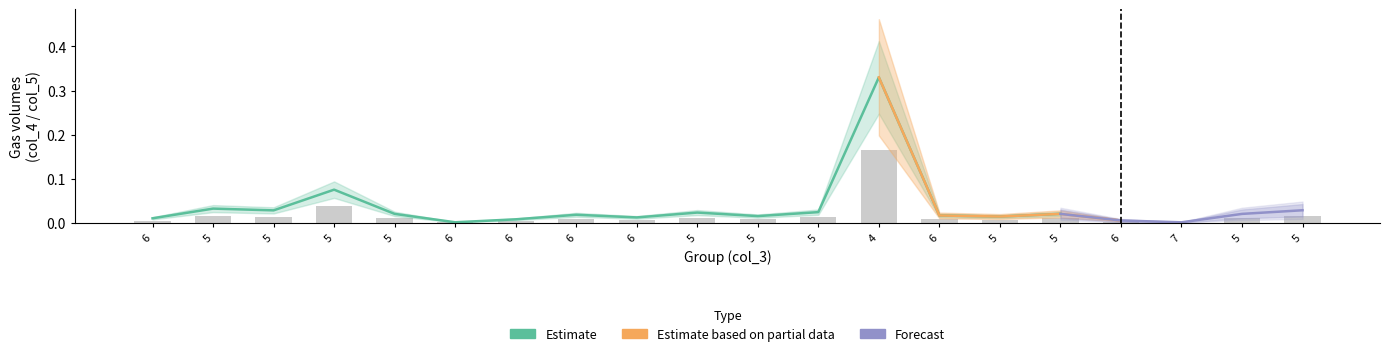

What is the sum of all values?

0.4